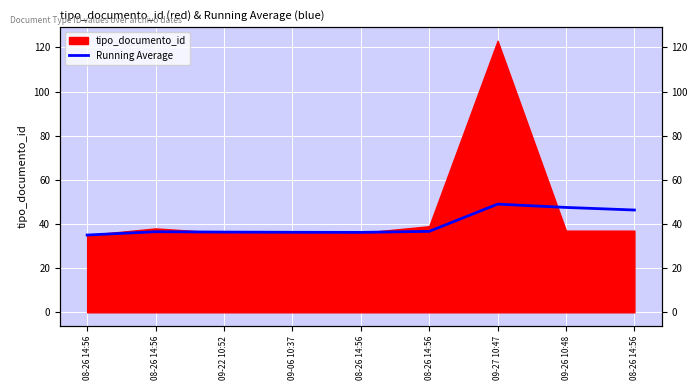

What is the label of the 9th point from the right?

08-26 14:56